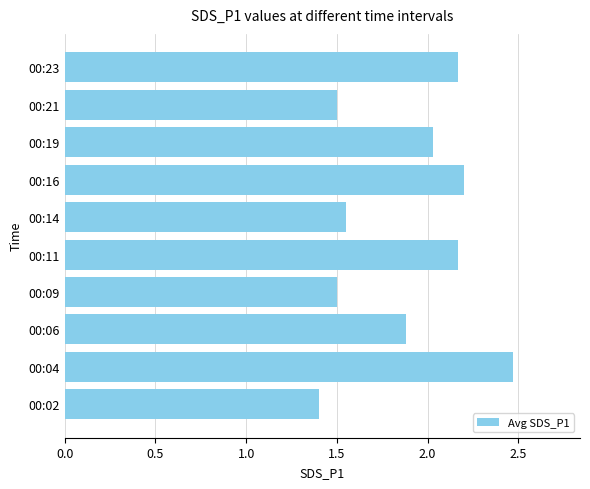

Between 00:19 and 00:09, which is larger?

00:19